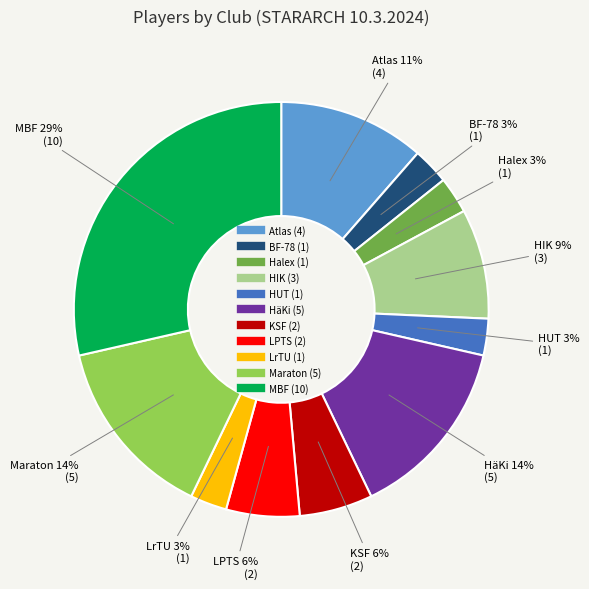

Does HäKi represent more than half of the total?

No